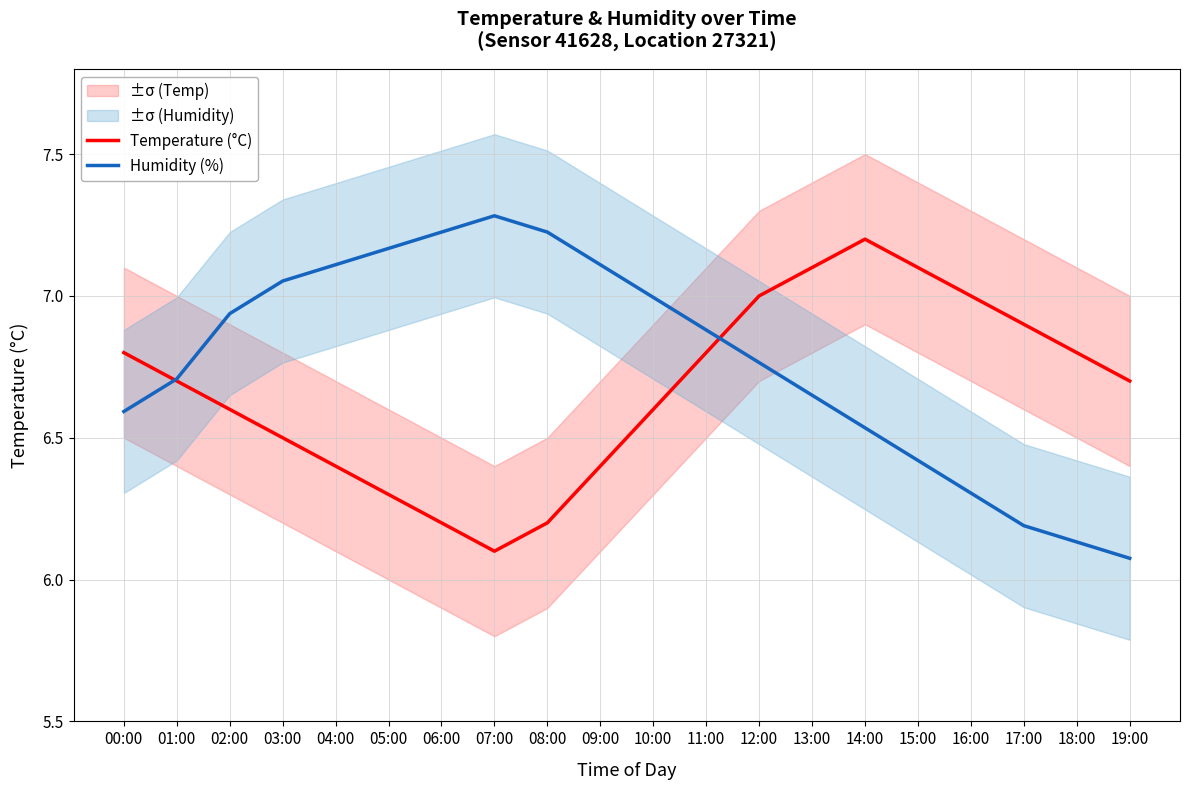

How many distinct data groups are displayed?

2